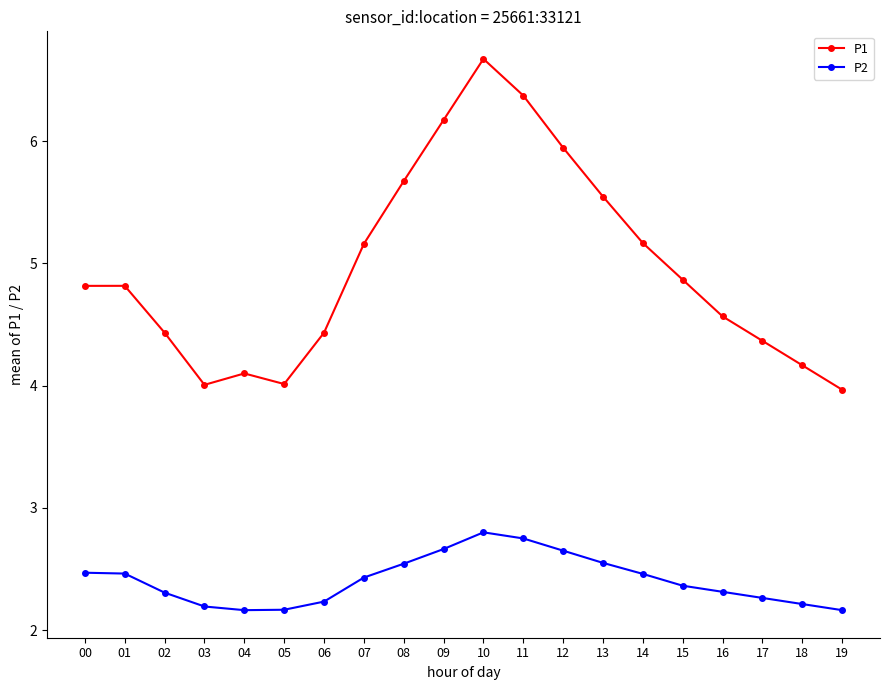

What is the greatest value displayed?

6.7